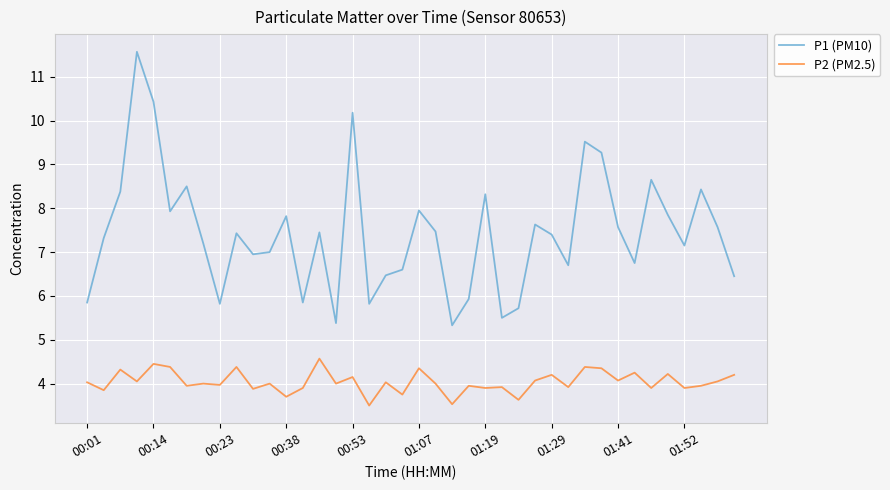

What is the lowest value of the P1 (PM10) series?

5.3